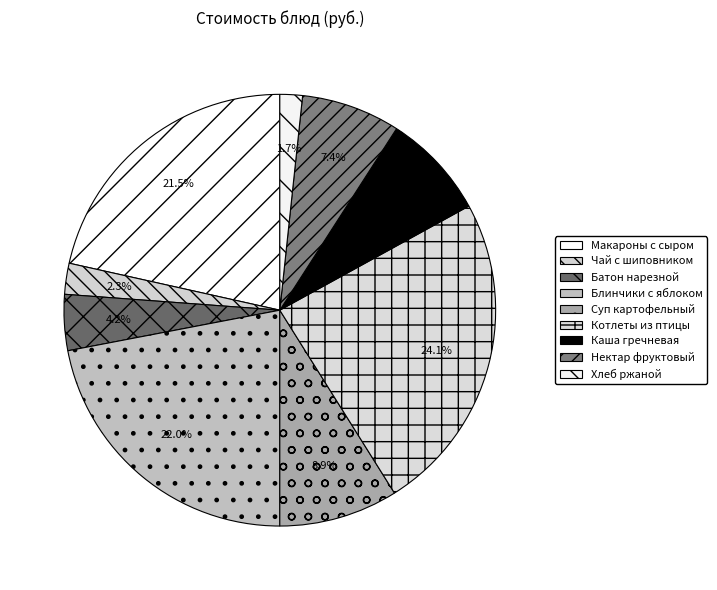

How many segments does this pie chart have?

9